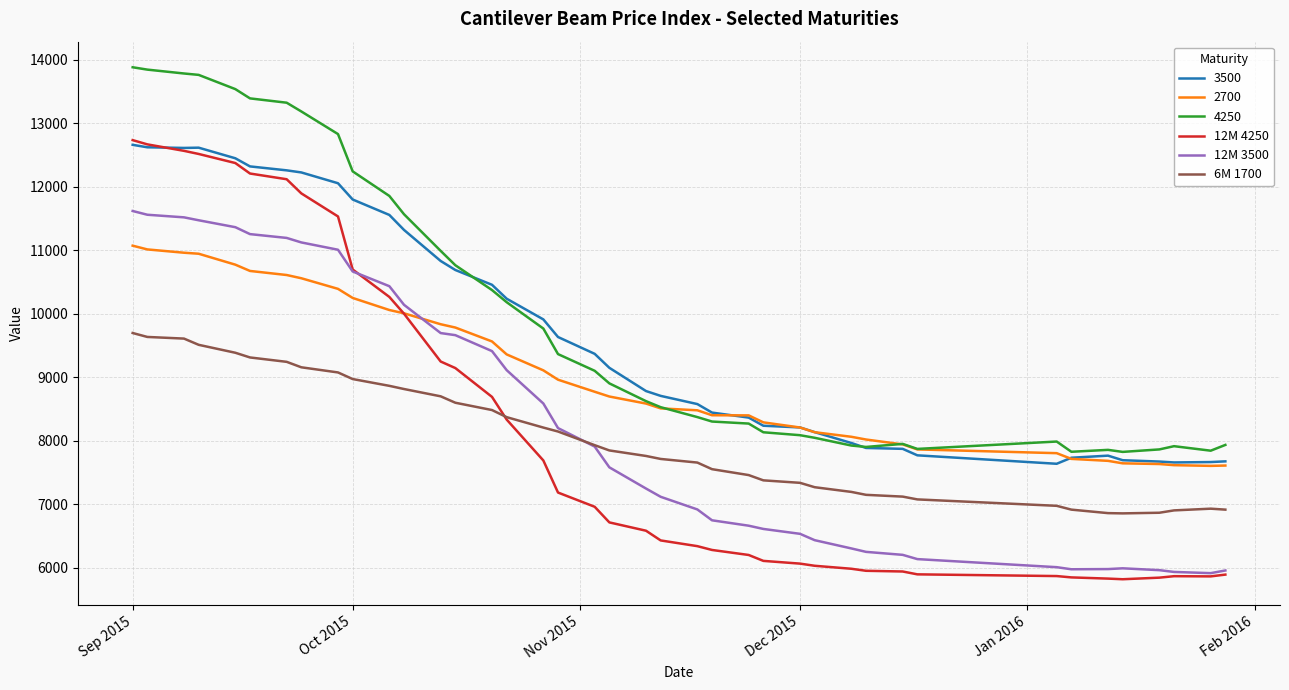

True or false: 4250 and 6M 1700 intersect in this chart.

False